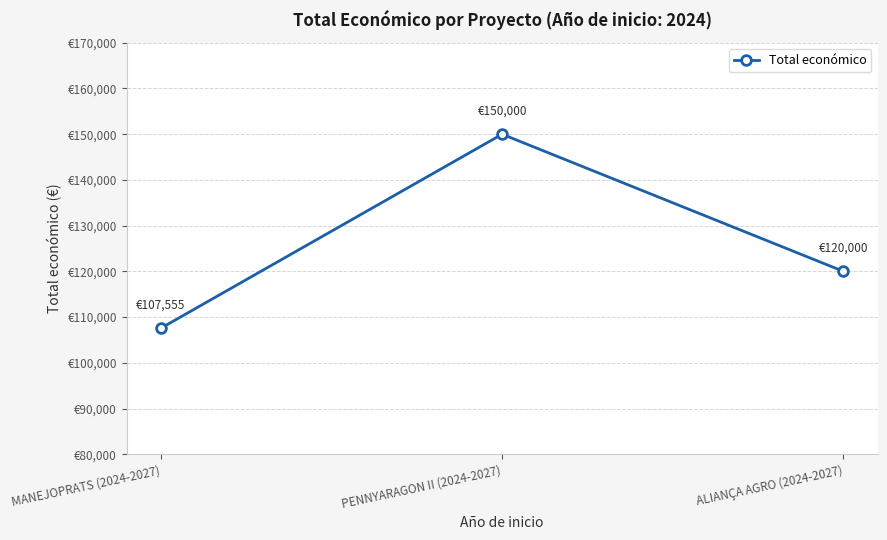

Is this an area chart (filled region under the line)?

No